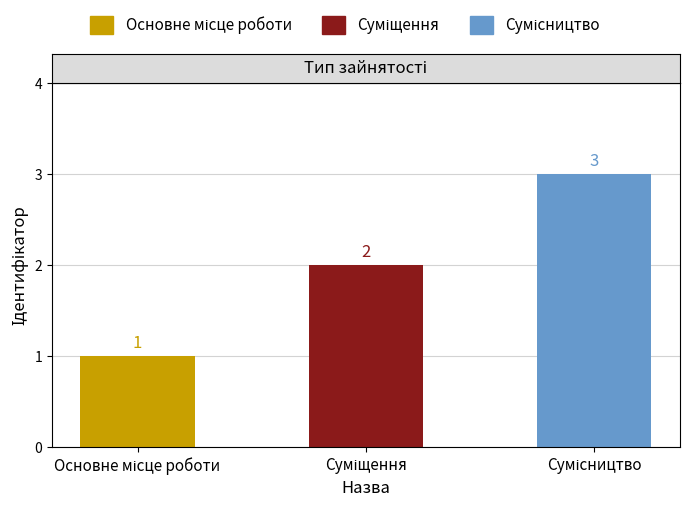

Are the bars grouped side by side (vs. stacked)?

No